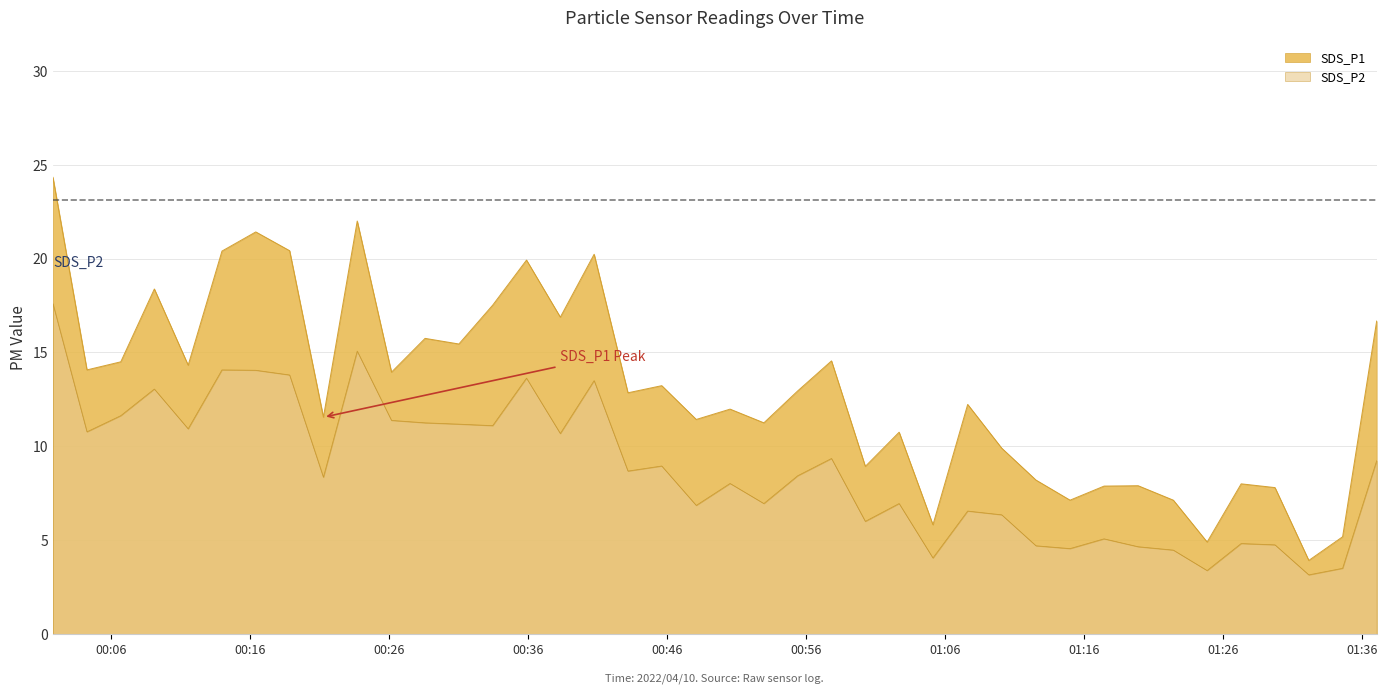

Reading right to left, what are all the values shown in this chart?

SDS_P1: 2022/04/10 01:37:05=16.7	2022/04/10 01:34:38=5.2	2022/04/10 01:32:12=3.9	2022/04/10 01:29:46=7.8	2022/04/10 01:27:20=8.0	2022/04/10 01:24:53=4.9	2022/04/10 01:22:27=7.1	2022/04/10 01:19:55=7.9	2022/04/10 01:17:28=7.9	2022/04/10 01:15:01=7.1	2022/04/10 01:12:34=8.2	2022/04/10 01:10:06=9.9	2022/04/10 01:07:39=12.2	2022/04/10 01:05:09=5.8	2022/04/10 01:02:43=10.8	2022/04/10 01:00:17=8.9	2022/04/10 00:57:51=14.6	2022/04/10 00:55:25=12.9	2022/04/10 00:52:59=11.2	2022/04/10 00:50:33=12.0	2022/04/10 00:48:07=11.4	2022/04/10 00:45:38=13.2	2022/04/10 00:43:12=12.8	2022/04/10 00:40:46=20.2	2022/04/10 00:38:20=16.9	2022/04/10 00:35:54=19.9	2022/04/10 00:33:28=17.5	2022/04/10 00:31:02=15.4	2022/04/10 00:28:36=15.8	2022/04/10 00:26:11=13.9	2022/04/10 00:23:43=22.0	2022/04/10 00:21:17=11.6	2022/04/10 00:18:51=20.4	2022/04/10 00:16:25=21.4	2022/04/10 00:13:59=20.4	2022/04/10 00:11:33=14.3	2022/04/10 00:09:07=18.4	2022/04/10 00:06:42=14.5	2022/04/10 00:04:16=14.1	2022/04/10 00:01:49=24.3
SDS_P2: 2022/04/10 01:37:05=9.2	2022/04/10 01:34:38=3.5	2022/04/10 01:32:12=3.1	2022/04/10 01:29:46=4.8	2022/04/10 01:27:20=4.8	2022/04/10 01:24:53=3.4	2022/04/10 01:22:27=4.5	2022/04/10 01:19:55=4.7	2022/04/10 01:17:28=5.1	2022/04/10 01:15:01=4.5	2022/04/10 01:12:34=4.7	2022/04/10 01:10:06=6.3	2022/04/10 01:07:39=6.5	2022/04/10 01:05:09=4.0	2022/04/10 01:02:43=7.0	2022/04/10 01:00:17=6.0	2022/04/10 00:57:51=9.3	2022/04/10 00:55:25=8.4	2022/04/10 00:52:59=7.0	2022/04/10 00:50:33=8.0	2022/04/10 00:48:07=6.8	2022/04/10 00:45:38=8.9	2022/04/10 00:43:12=8.7	2022/04/10 00:40:46=13.5	2022/04/10 00:38:20=10.7	2022/04/10 00:35:54=13.6	2022/04/10 00:33:28=11.1	2022/04/10 00:31:02=11.2	2022/04/10 00:28:36=11.2	2022/04/10 00:26:11=11.4	2022/04/10 00:23:43=15.1	2022/04/10 00:21:17=8.3	2022/04/10 00:18:51=13.8	2022/04/10 00:16:25=14.1	2022/04/10 00:13:59=14.1	2022/04/10 00:11:33=10.9	2022/04/10 00:09:07=13.1	2022/04/10 00:06:42=11.6	2022/04/10 00:04:16=10.8	2022/04/10 00:01:49=17.6